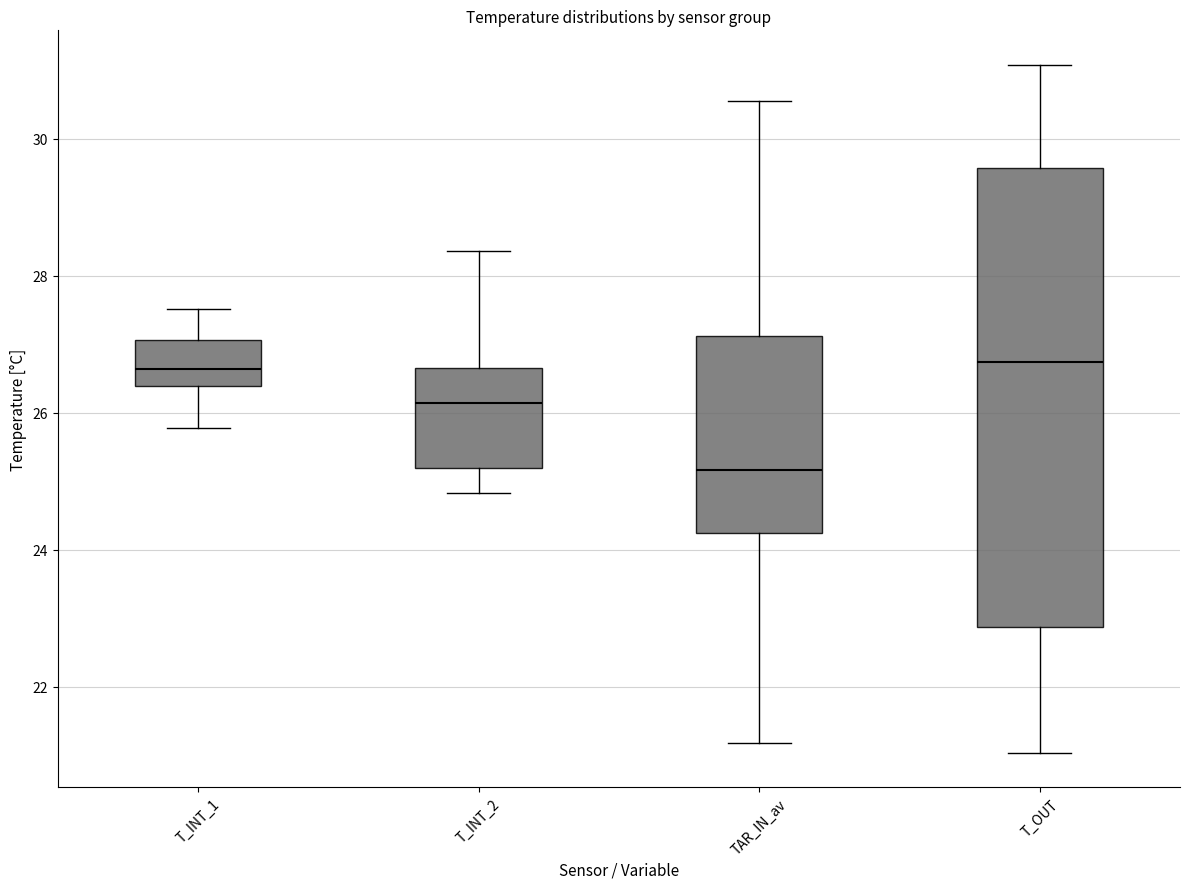

Where is the upper edge of the box for T_OUT on the y-axis? The values are not printed on the chart, so give them approximately, as read against the axis.

29.6